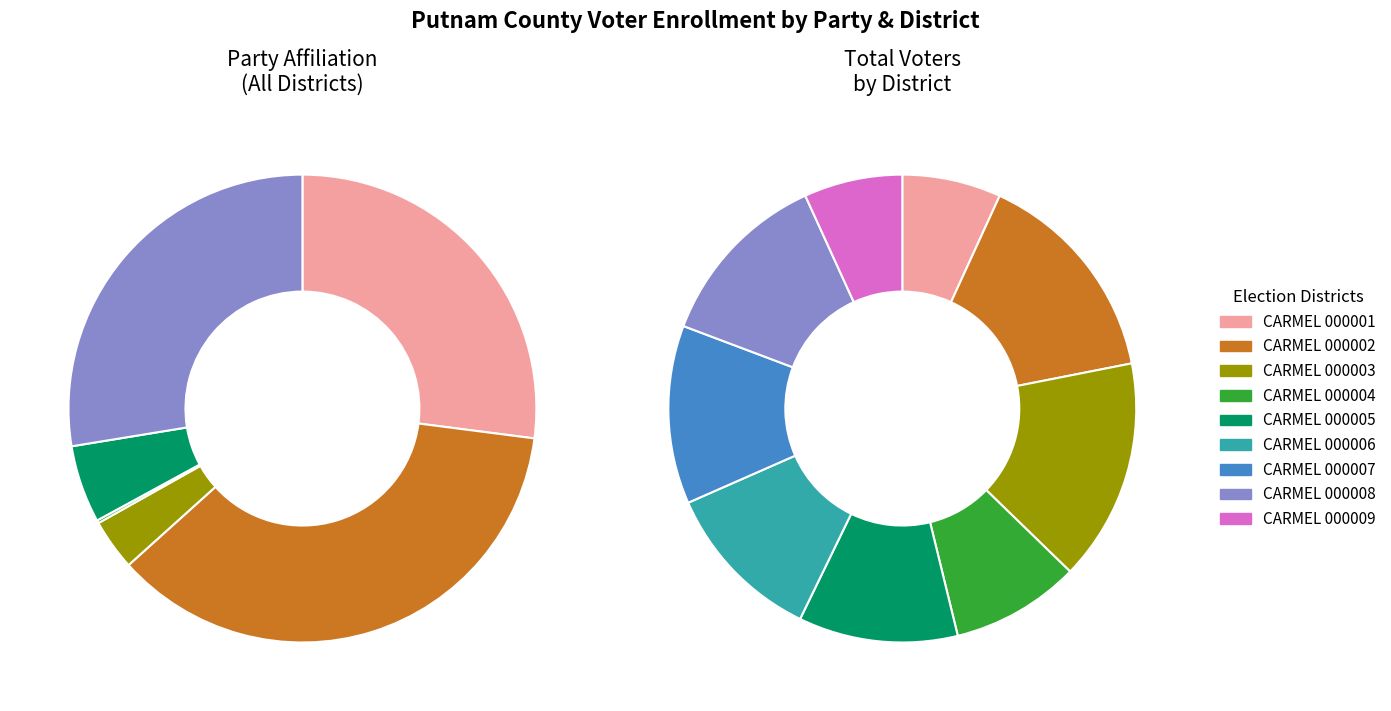

To the nearest percent, what is the average slice percentage?

11%